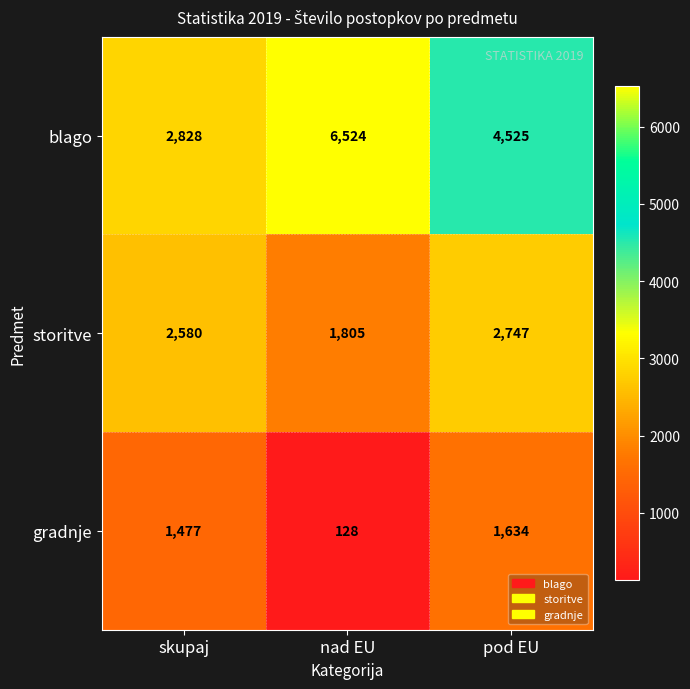

Which series changed the most between skupaj and pod EU?

blago